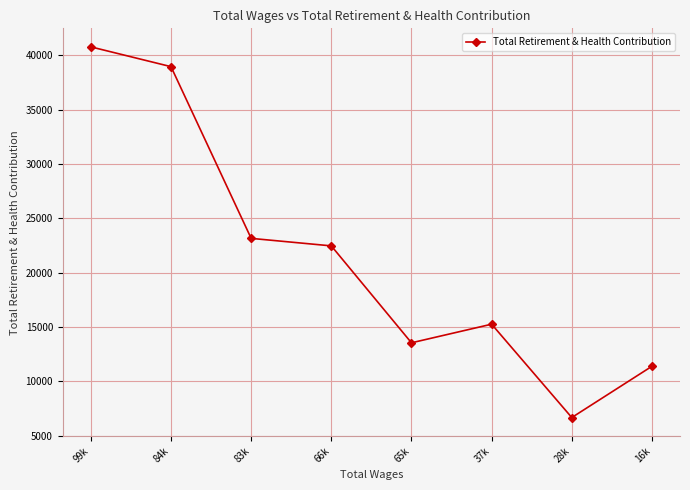

What is the label of the 3rd point from the left?

83k